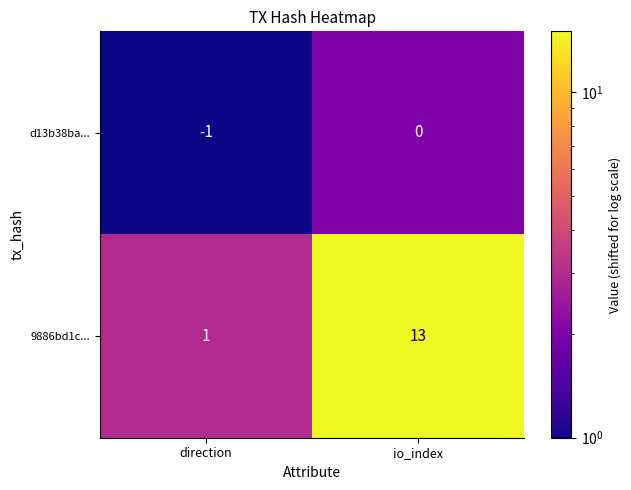

At which label is 9886bd1c... closest to 7?

direction